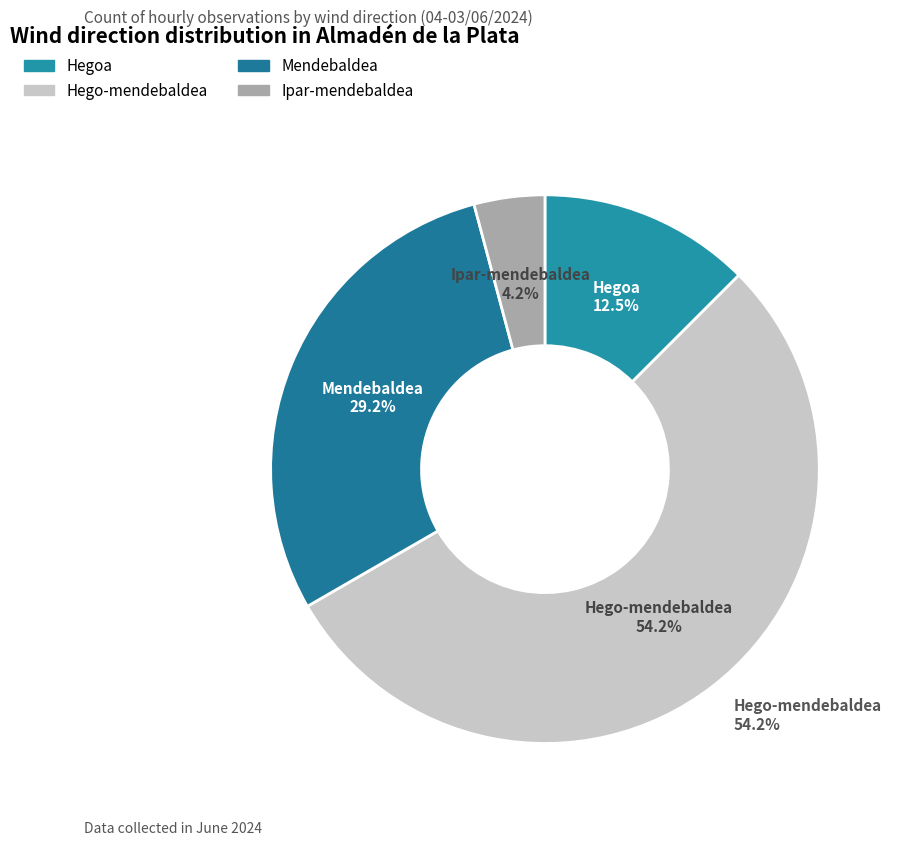

How many slices are in this pie chart?

4